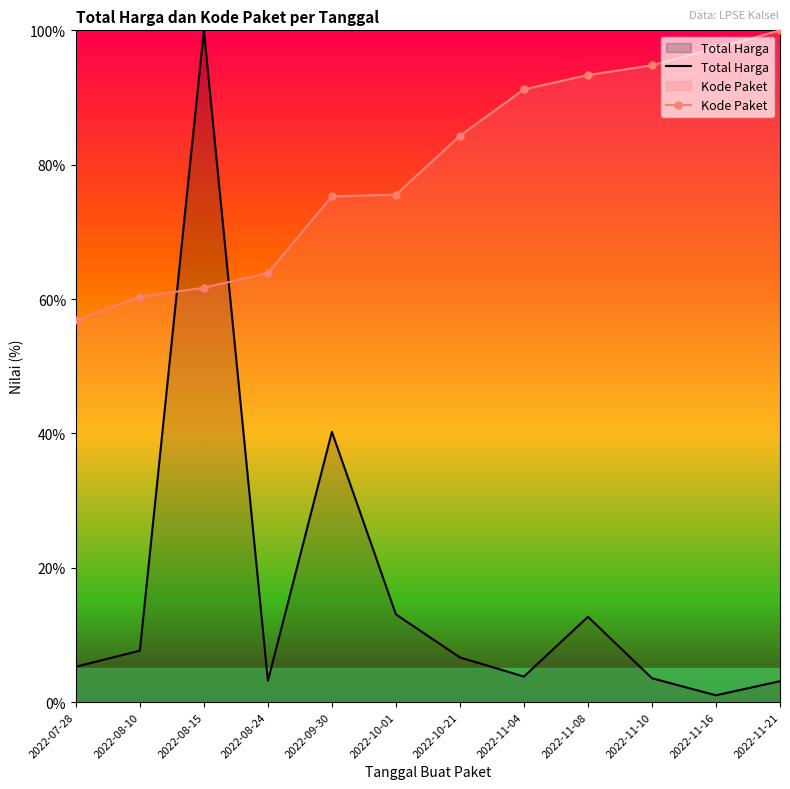

The Total Harga series shows 12.7 at 2022-11-08. True or false?

True